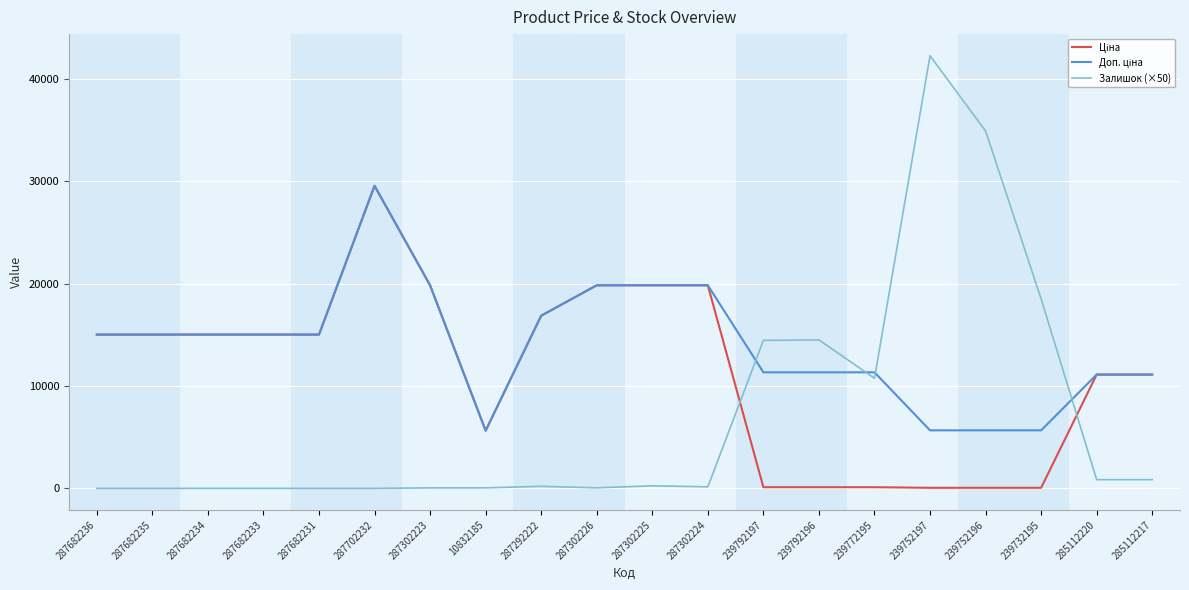

Is it true that Залишок (×50) equals 23581.9 at 287682236?

False